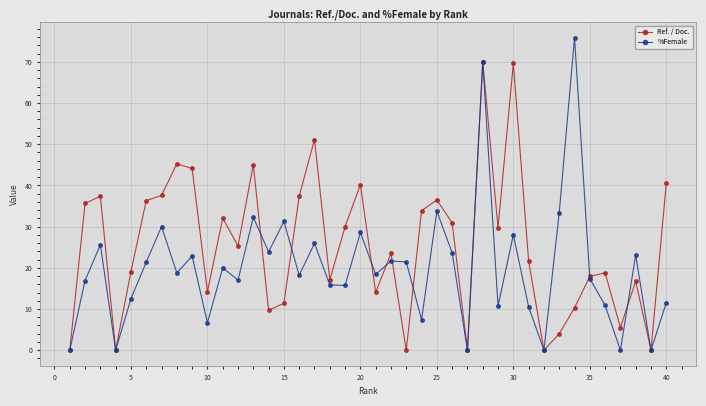

What is the difference between the second highest and second lowest values in the Ref. / Doc. series?

69.6